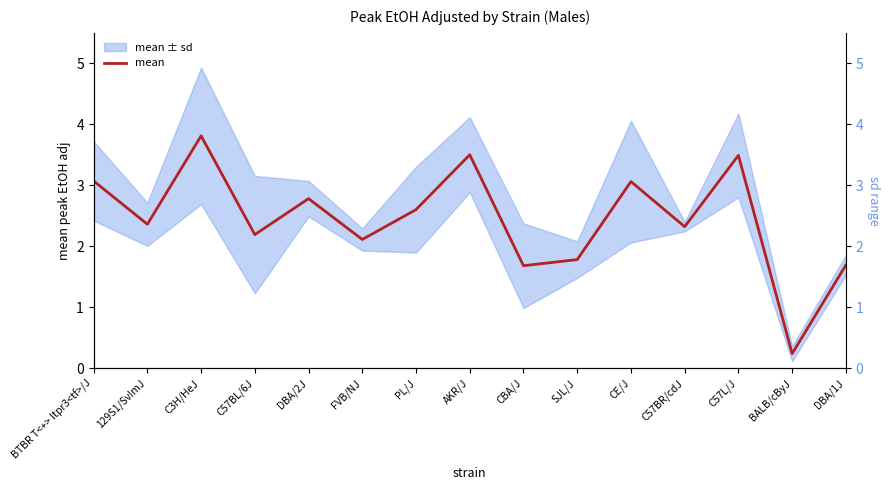

Is this an area chart (filled region under the line)?

No